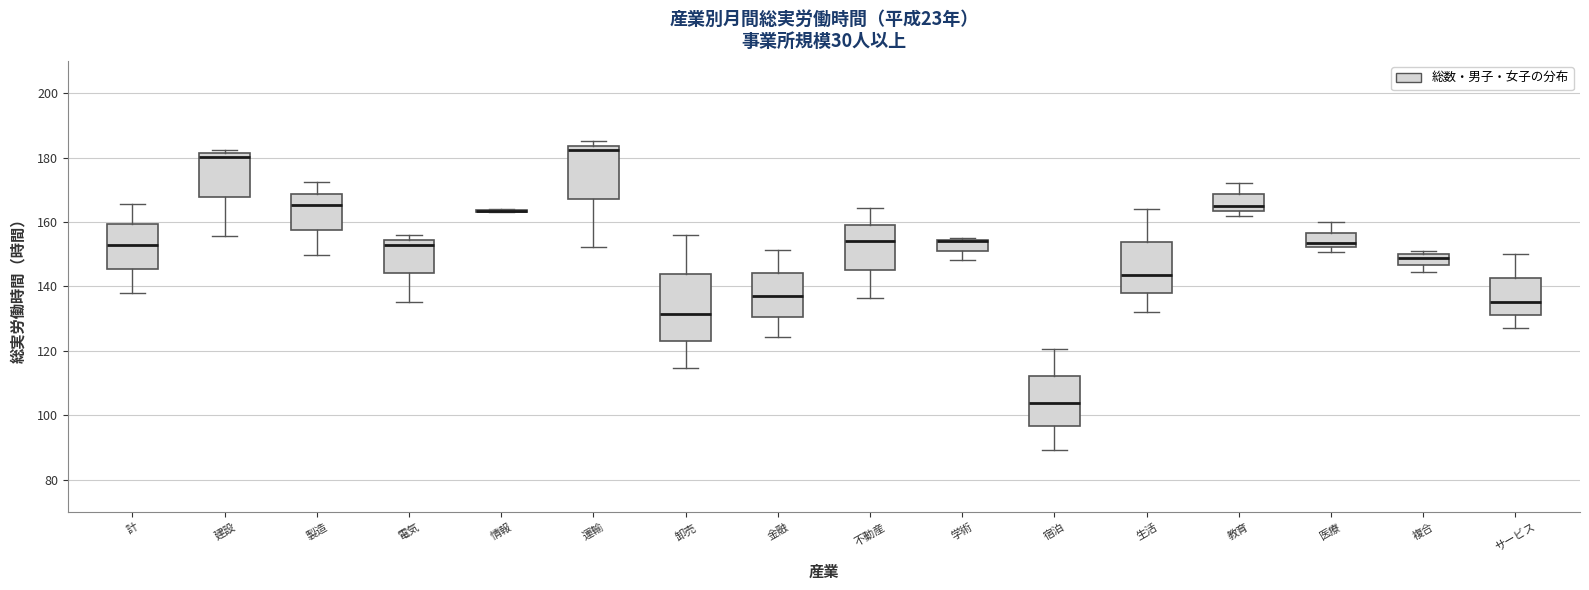

Where does the lower whisker of the box for 建設 end on the y-axis? The values are not printed on the chart, so give them approximately, as read against the axis.

156